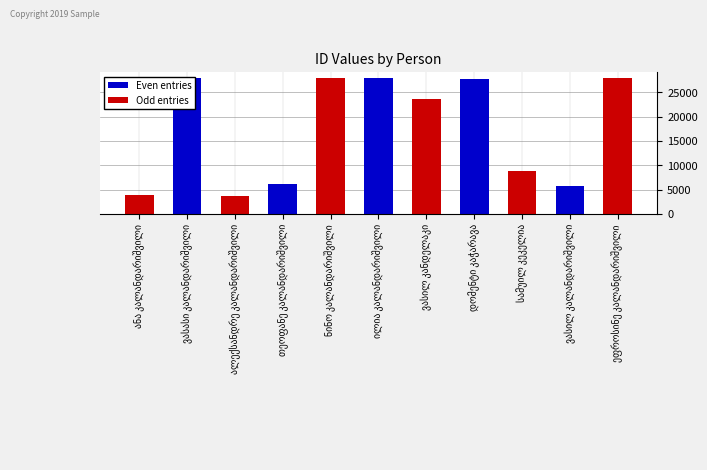

What is the label of the 3rd bar from the right?

სამუილ კეკელია